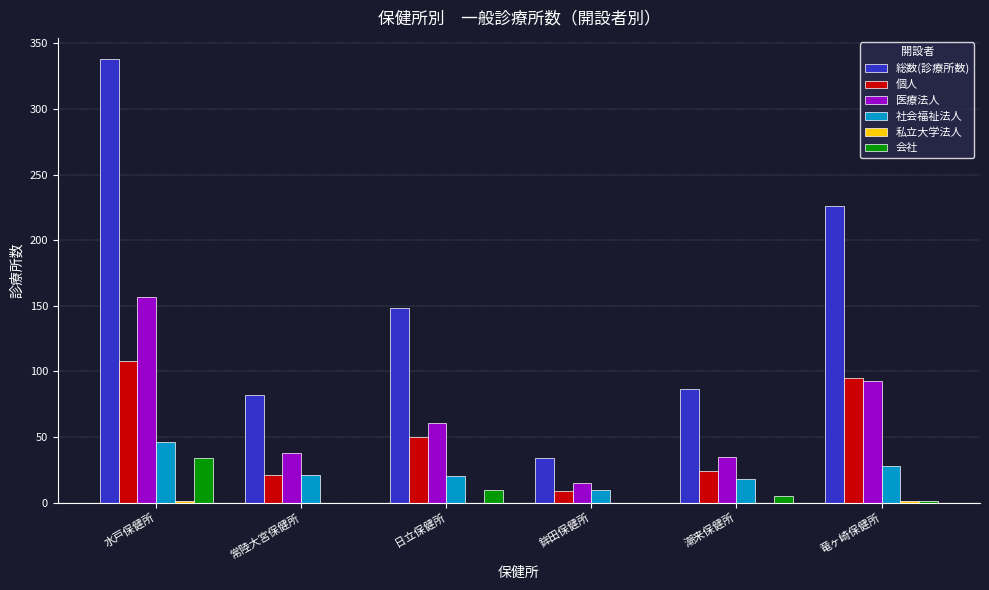

Which label corresponds to the largest value in the chart?

水戸保健所